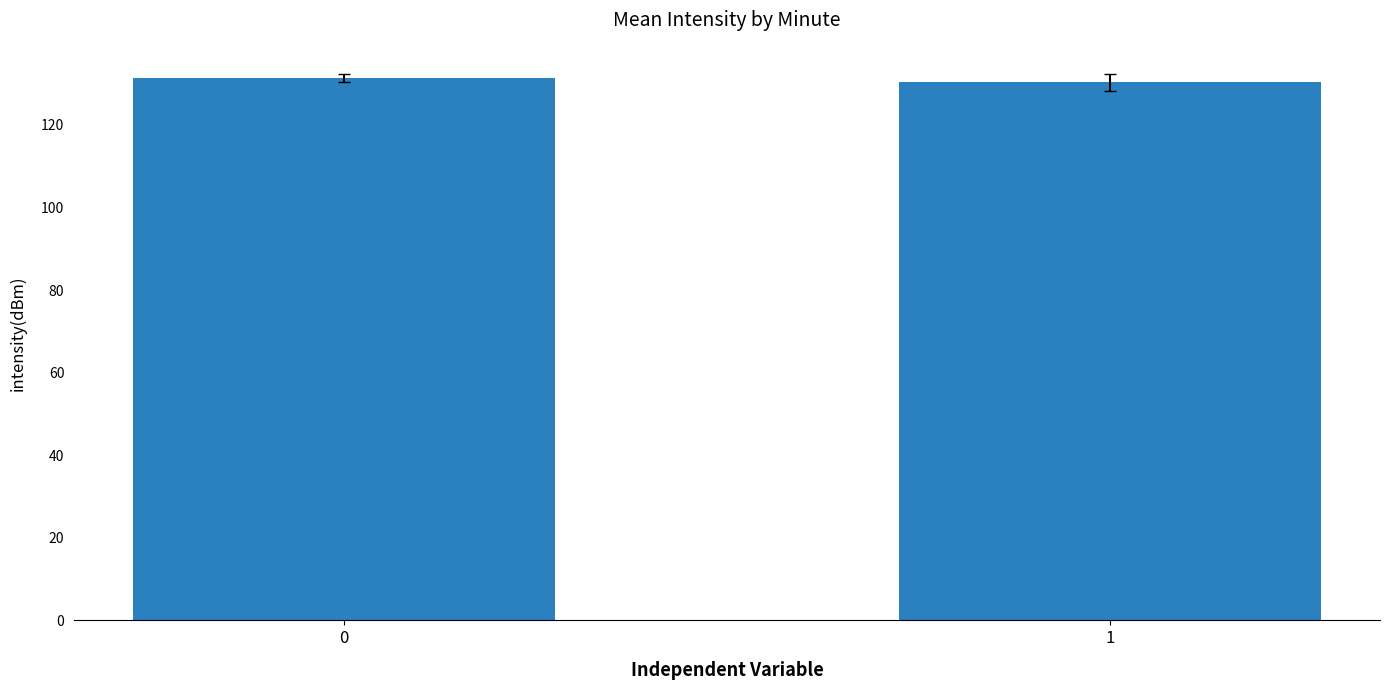

What is the maximum value shown in the chart?

131.3